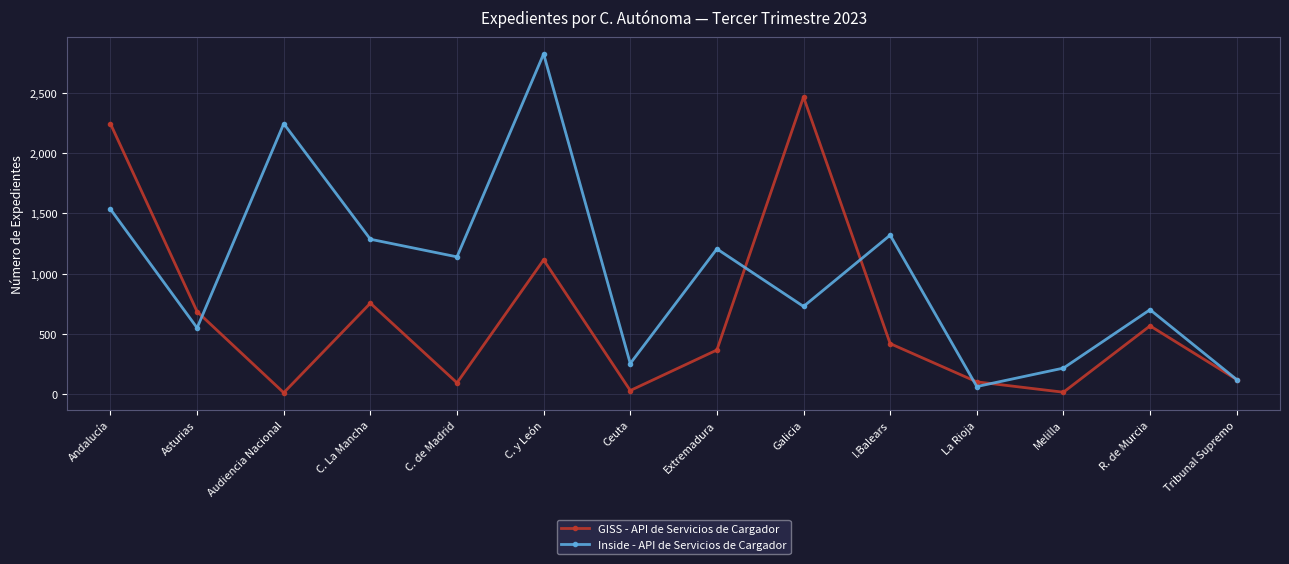

Is it true that Inside - API de Servicios de Cargador equals 217 at Melilla?

True